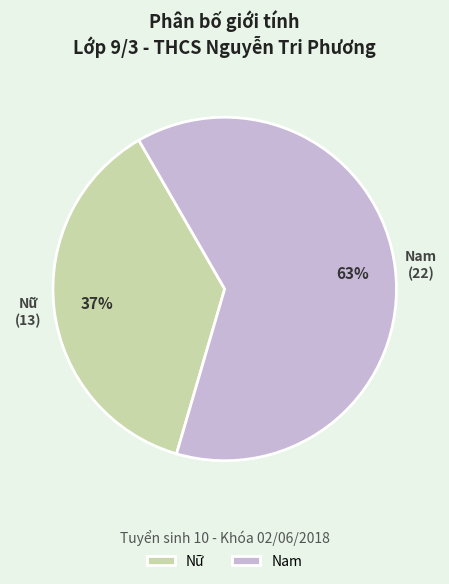

Is Nữ the majority of the pie?

No